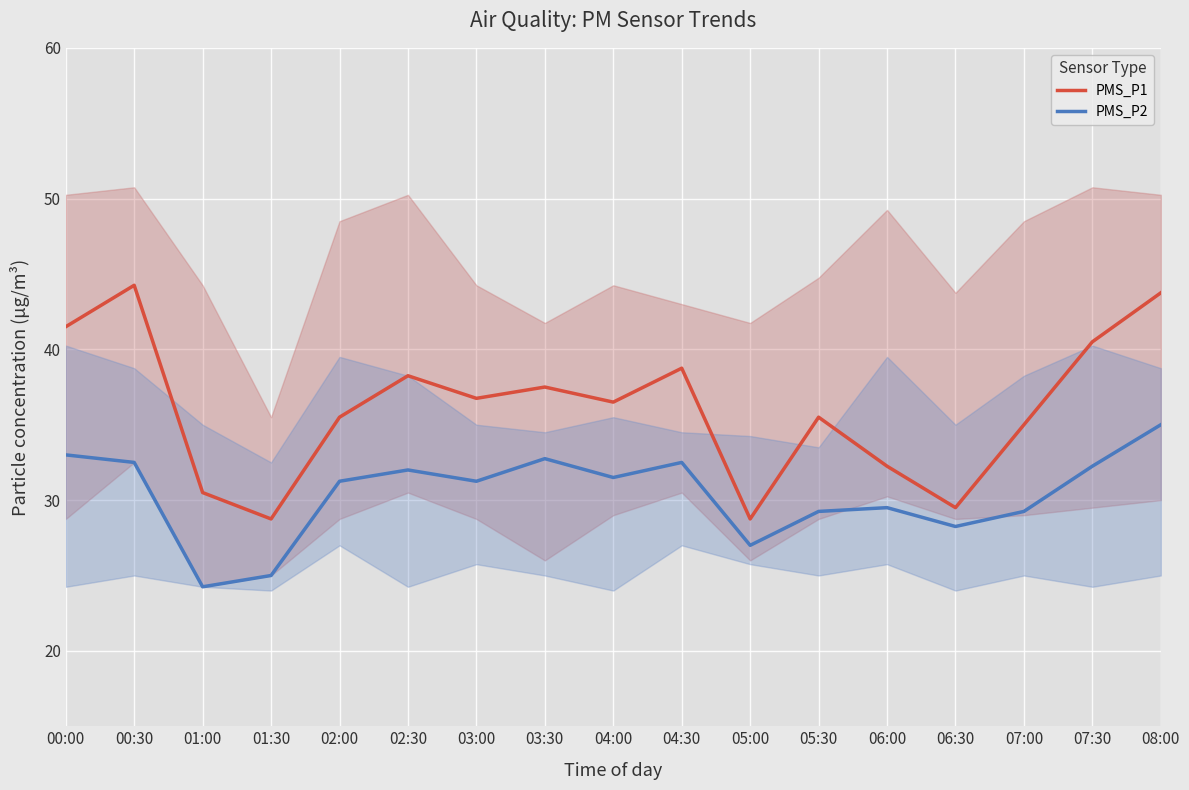

How many lines are shown in the chart?

2